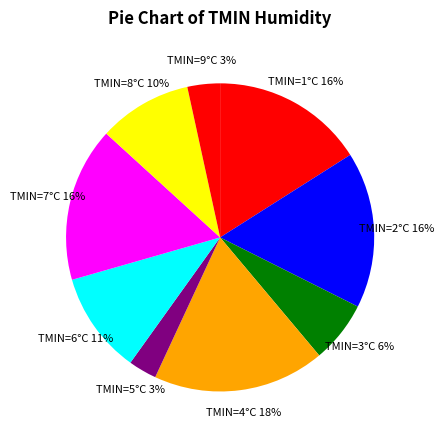

Is TMIN=5°C the majority of the pie?

No